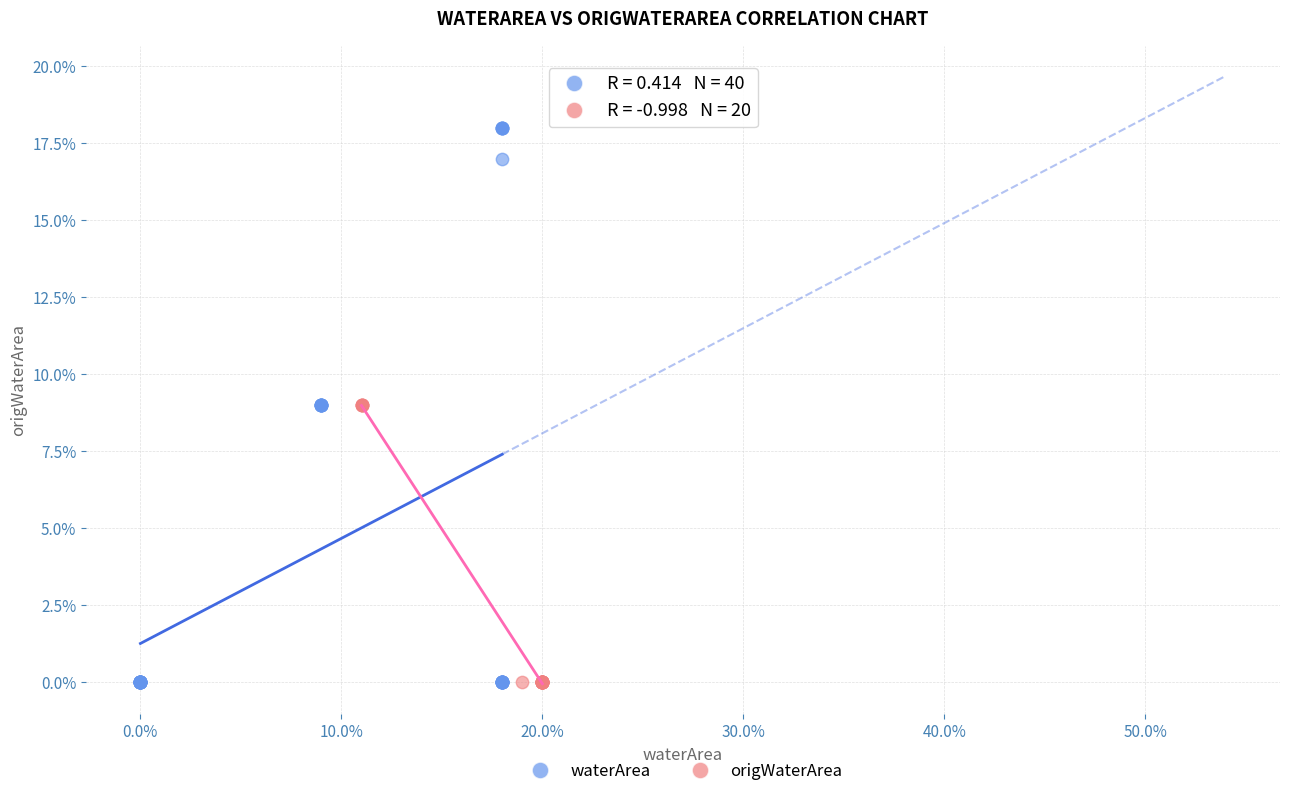

What are all the series names shown in the legend?

waterArea, origWaterArea